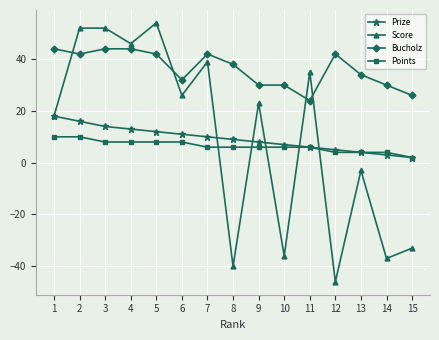

Which series changed the most between 11 and 13?

Score